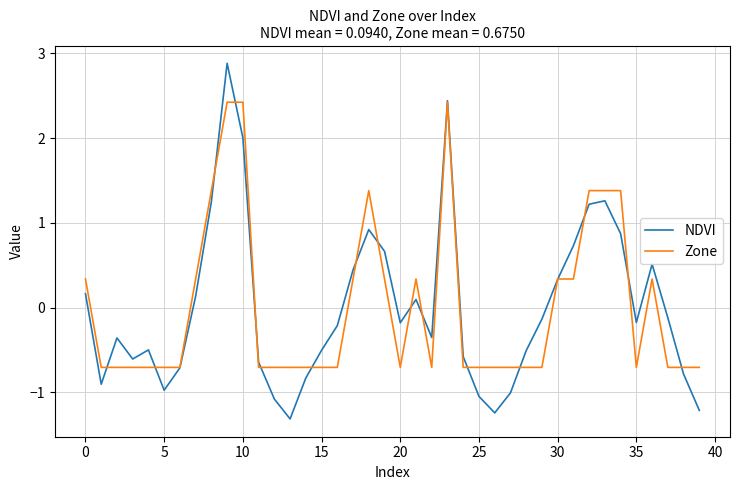

How many lines are shown in the chart?

2